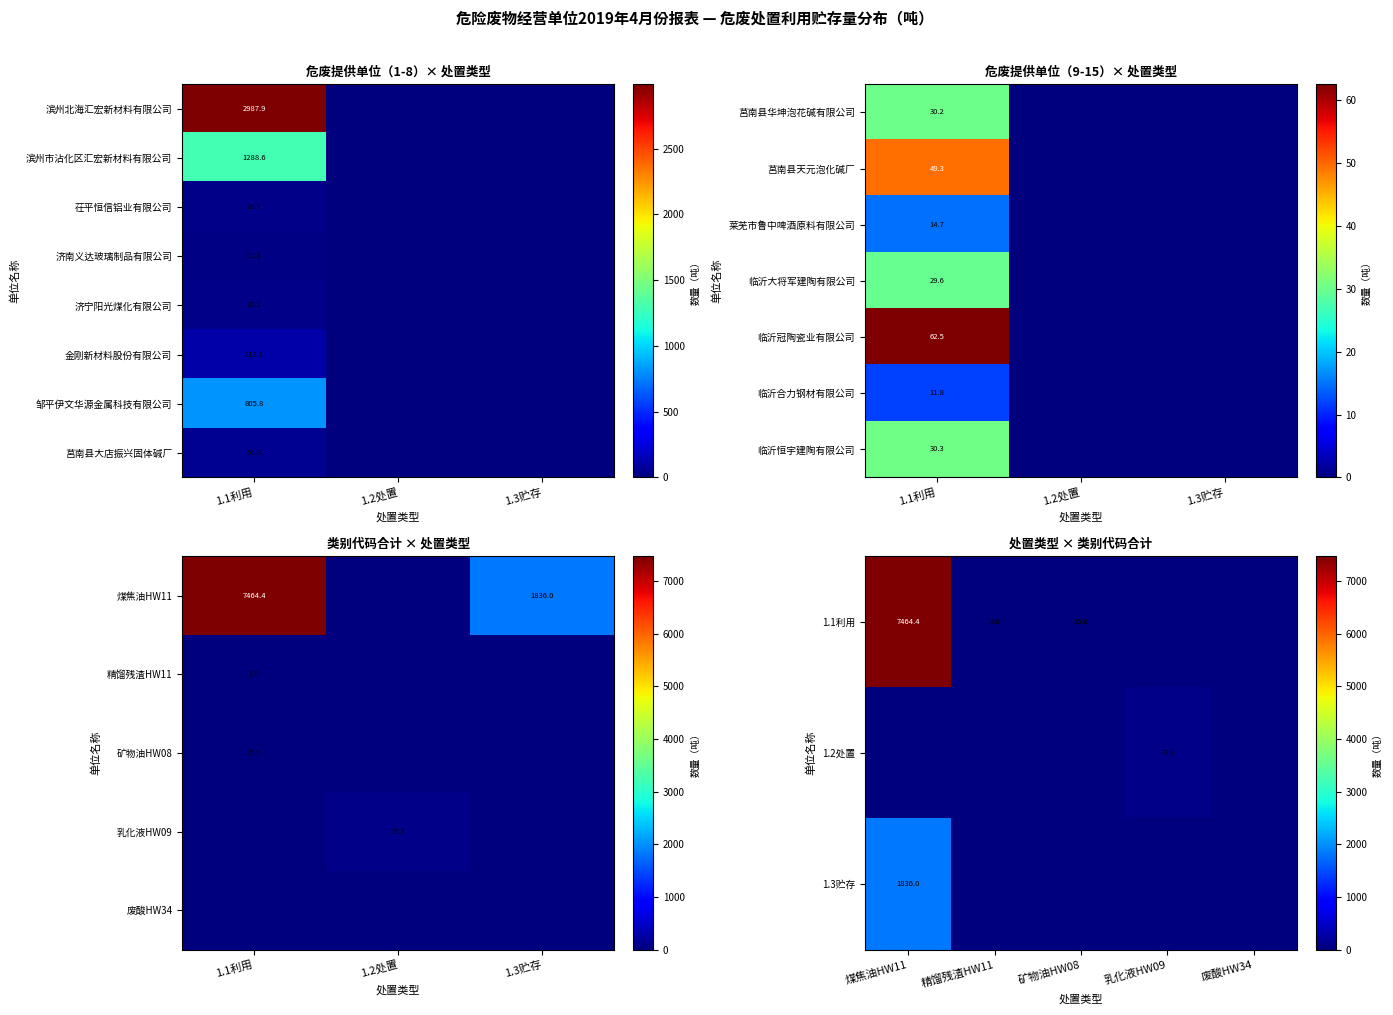

Is it true that 滨州市沾化区汇宏新材料有限公司 equals 1770.1 at 1.1利用?

False